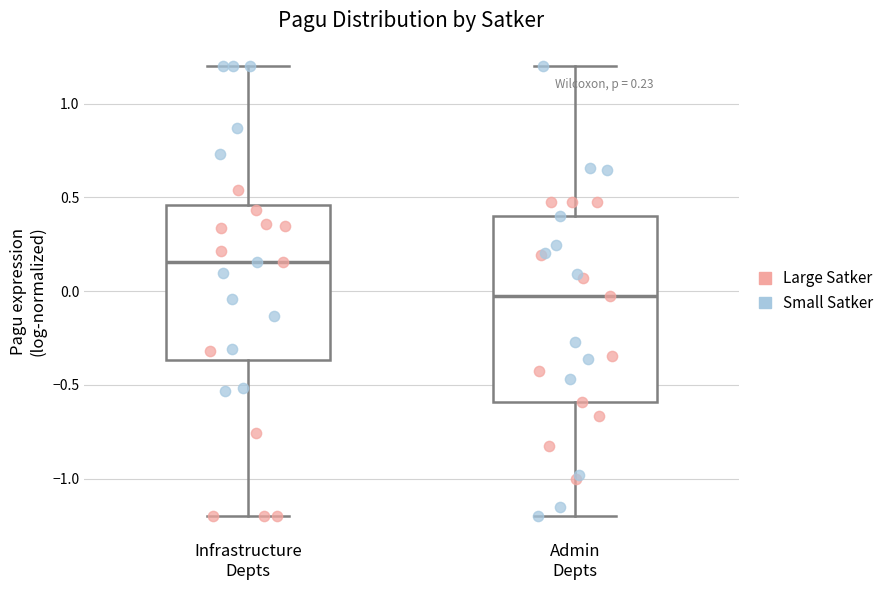

Which box's median line is the lowest?

Admin Depts